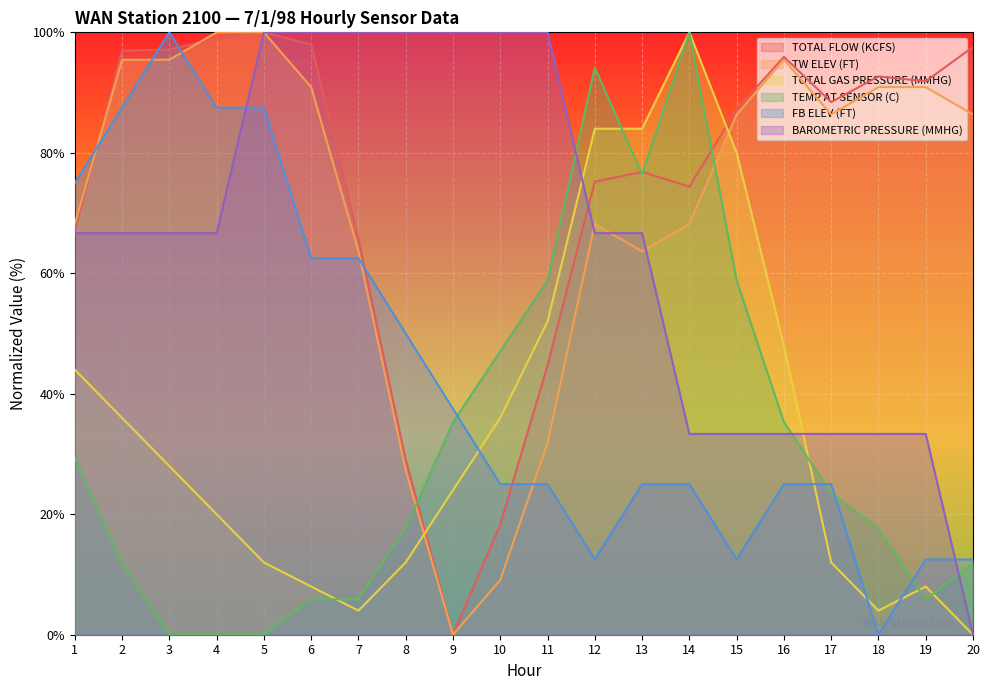

At which category does TOTAL GAS PRESSURE (MMHG) reach its first local valley?

7